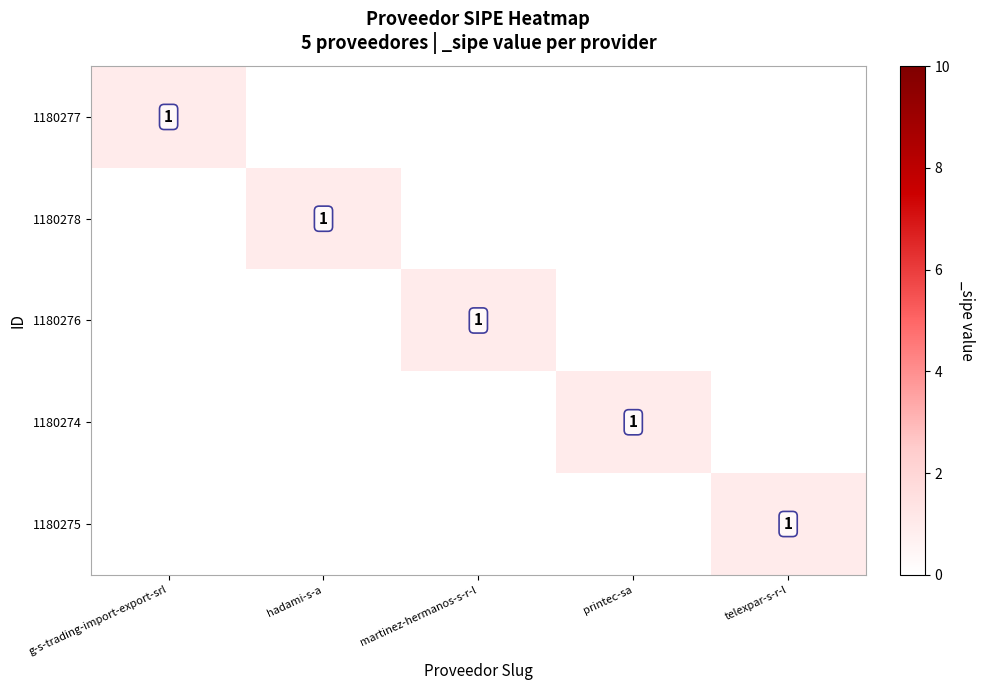

At which category does the chart reach its peak across all series?

g-s-trading-import-export-srl